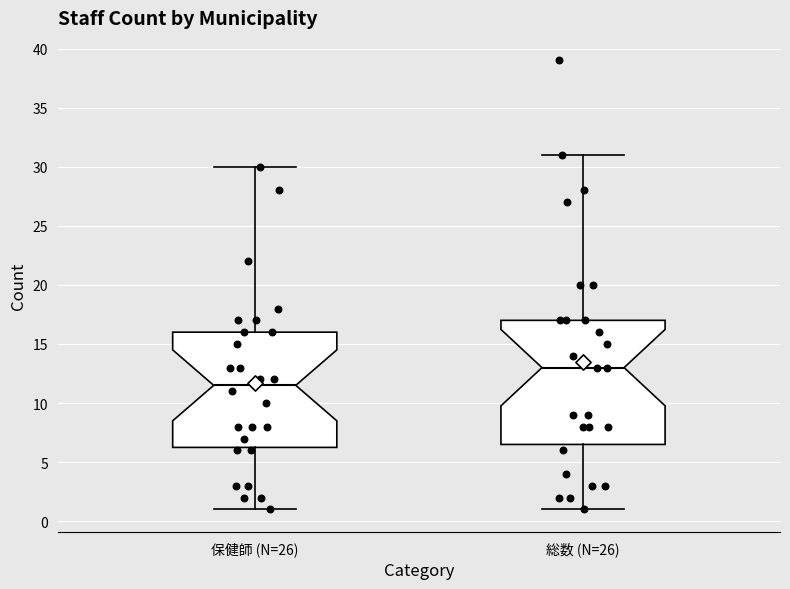

Reading left to right, transcribe this box plot: for each box, give where its median line is, the range the box spans, and where its two whiskers end, as read against the y-axis. The values are not printed on the chart, so give them approximately, as read against the axis.

保健師 (N=26): median 11.5, box 6.5 to 16.0, whiskers 1.0 to 30.0
総数 (N=26): median 13.0, box 6.5 to 17.0, whiskers 1.0 to 31.0